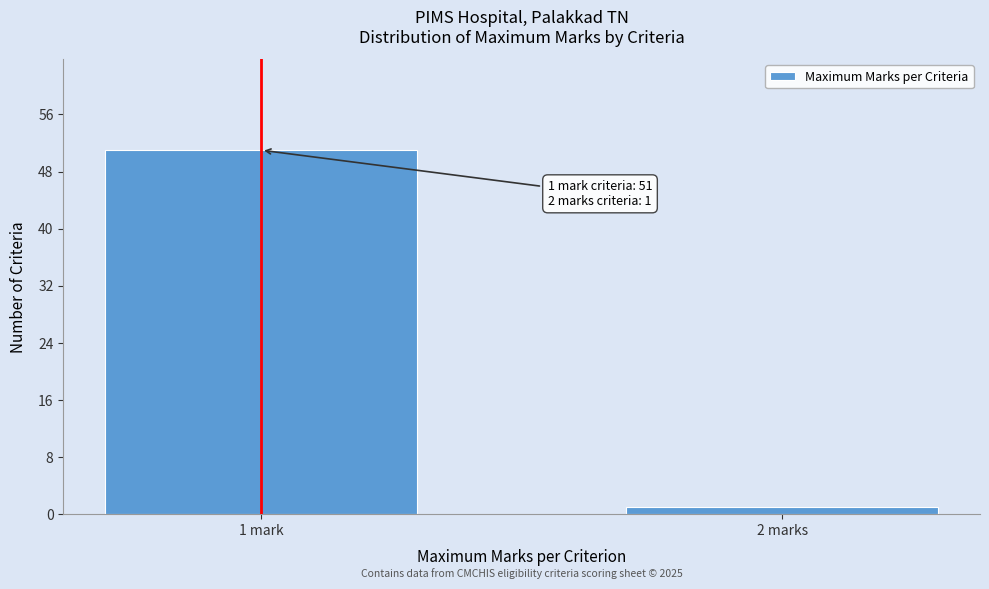

Reading left to right, what are all the values shown in this chart?

1 mark=51	2 marks=1